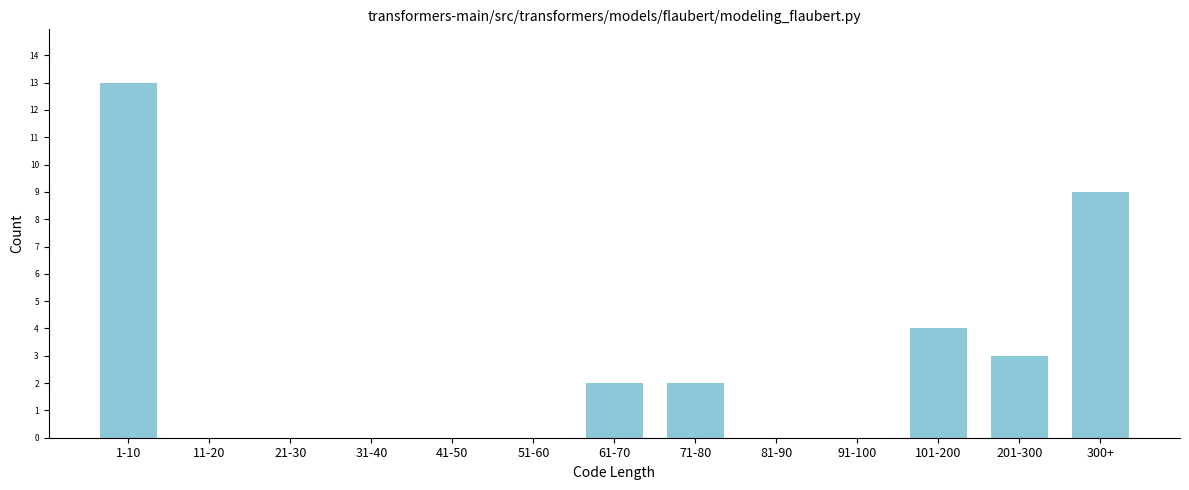

Reading left to right, transcribe all the data shown in this chart.

1-10=13	11-20=0	21-30=0	31-40=0	41-50=0	51-60=0	61-70=2	71-80=2	81-90=0	91-100=0	101-200=4	201-300=3	300+=9